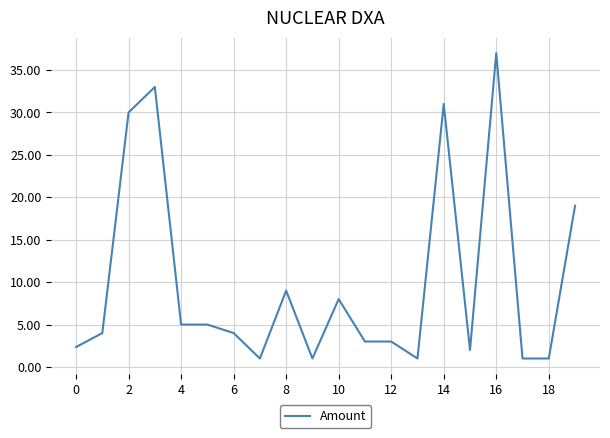

What is the smallest value displayed?

1.0